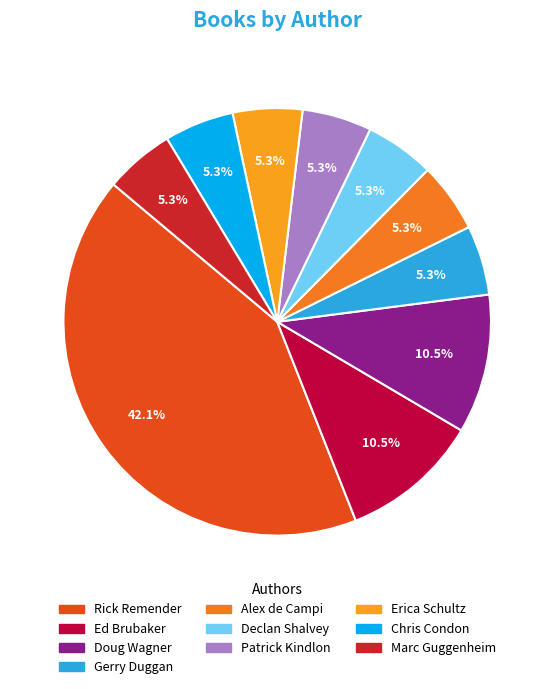

True or false: Gerry Duggan accounts for 5% of the total.

True